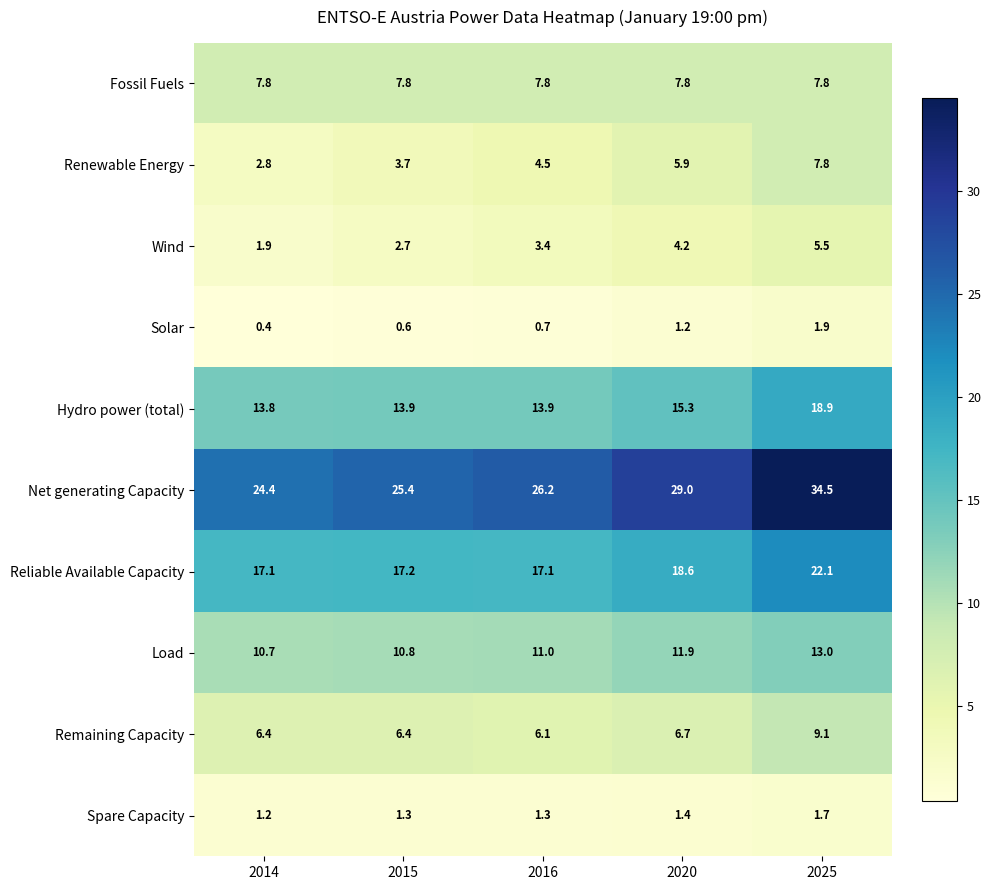

What is the sum of the Reliable Available Capacity values at 2020 and 2016?

35.7